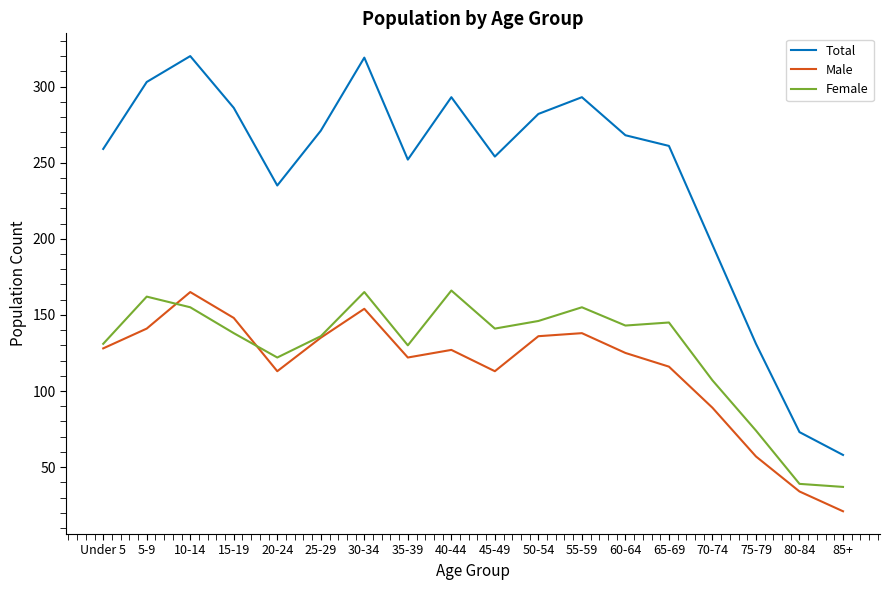

Which series changed the most between 15-19 and 80-84?

Total